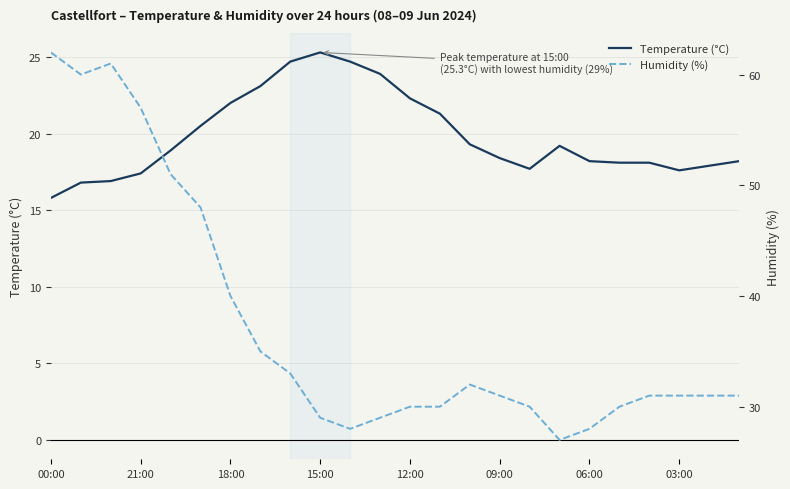

True or false: Humidity (%) and Temperature (°C) cross at least once.

False